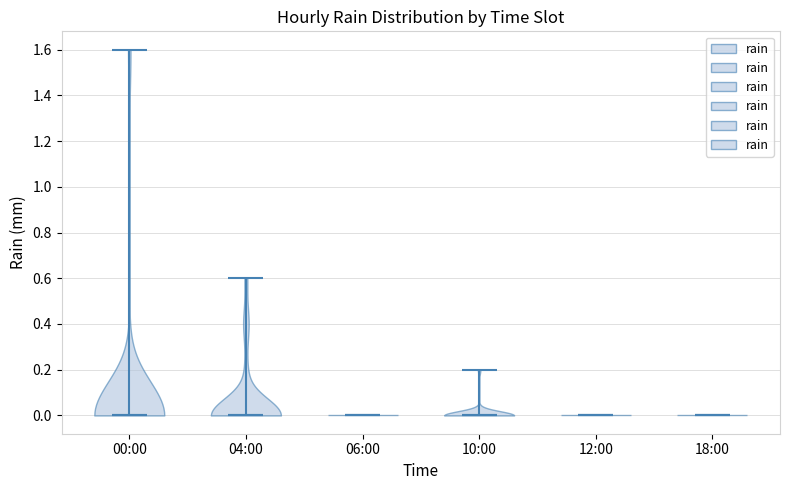

What is the highest point the violin for 06:00 reaches on the y-axis? The values are not printed on the chart, so give them approximately, as read against the axis.

0.0